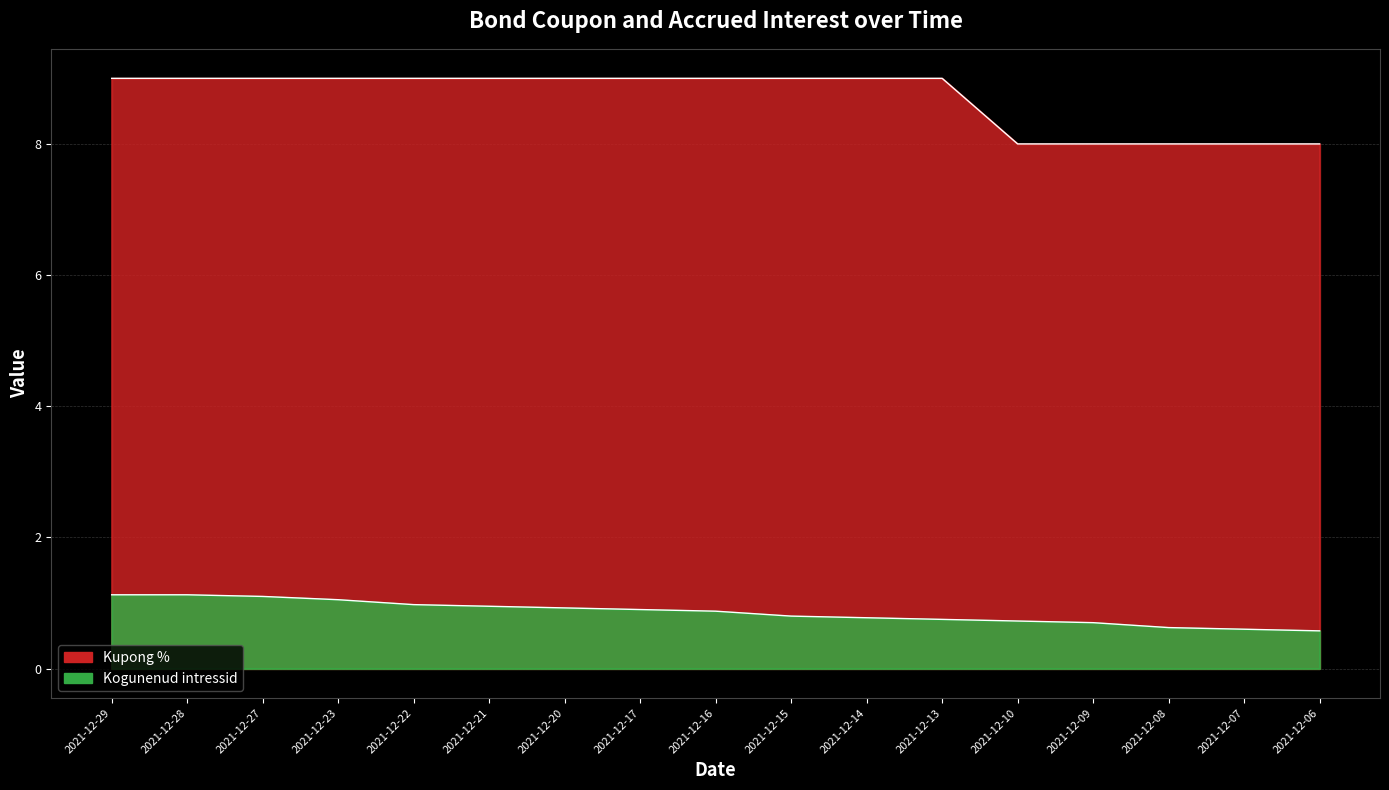

How many Kupong % values are between 8 and 9?

17